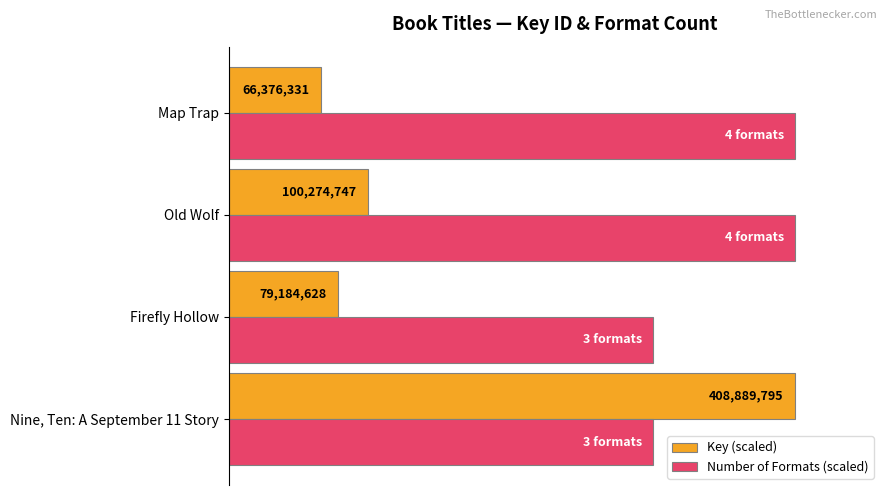

List the series in order of their peak value, lowest first.

Key (scaled), Number of Formats (scaled)